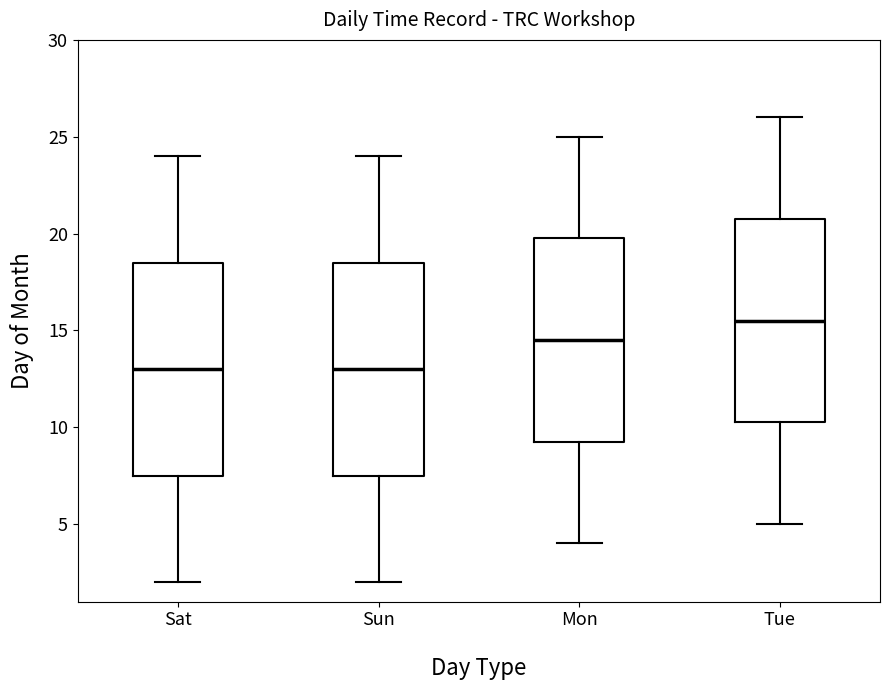

Where does the median line of the box for Mon sit on the y-axis? The values are not printed on the chart, so give them approximately, as read against the axis.

14.5